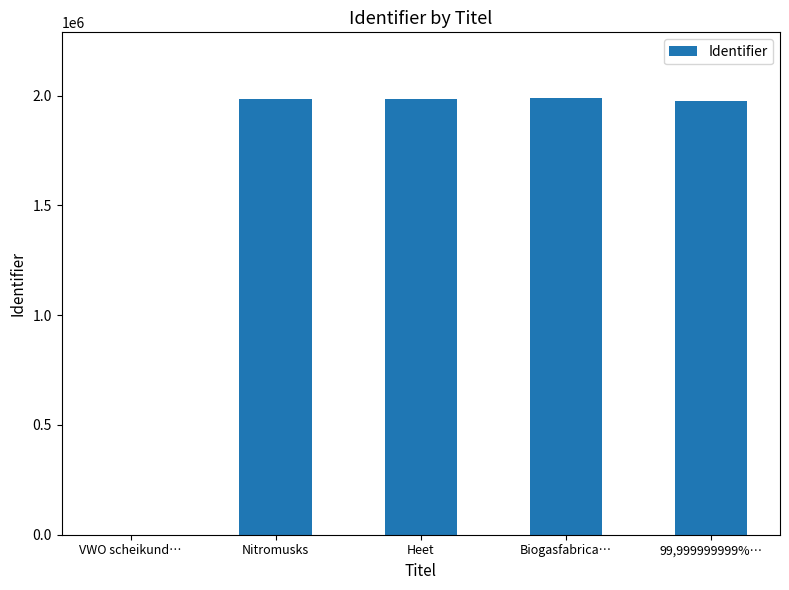

The value at VWO scheikund… is -732780. True or false?

False